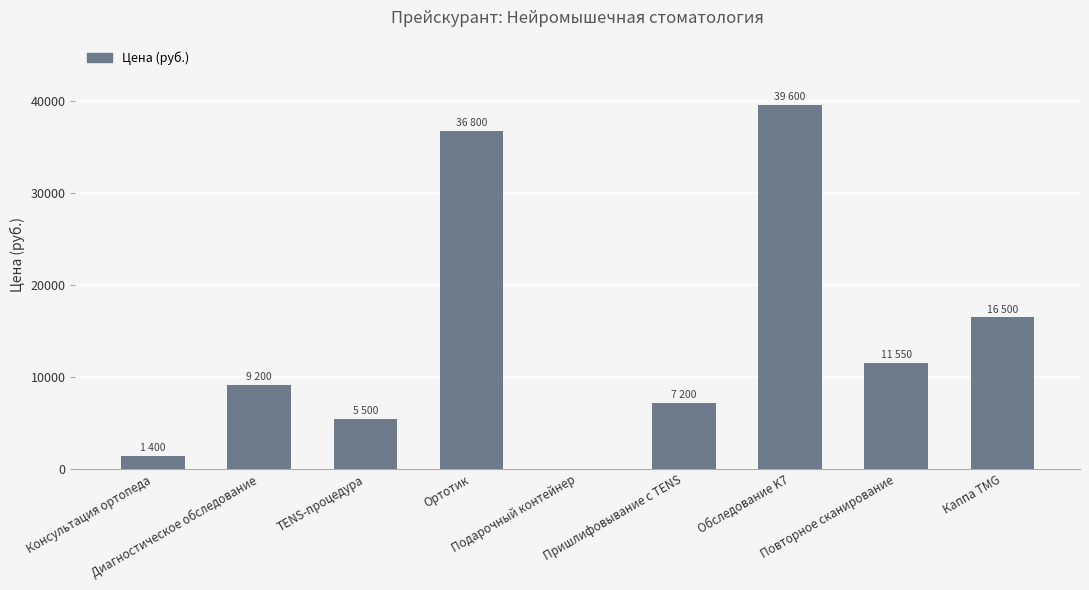

How many positive values are there?

8